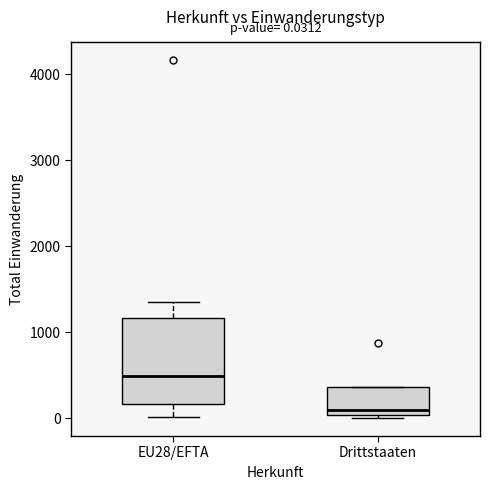

Comparing the boxes themselves (not the whiskers), which one is the tallest?

EU28/EFTA